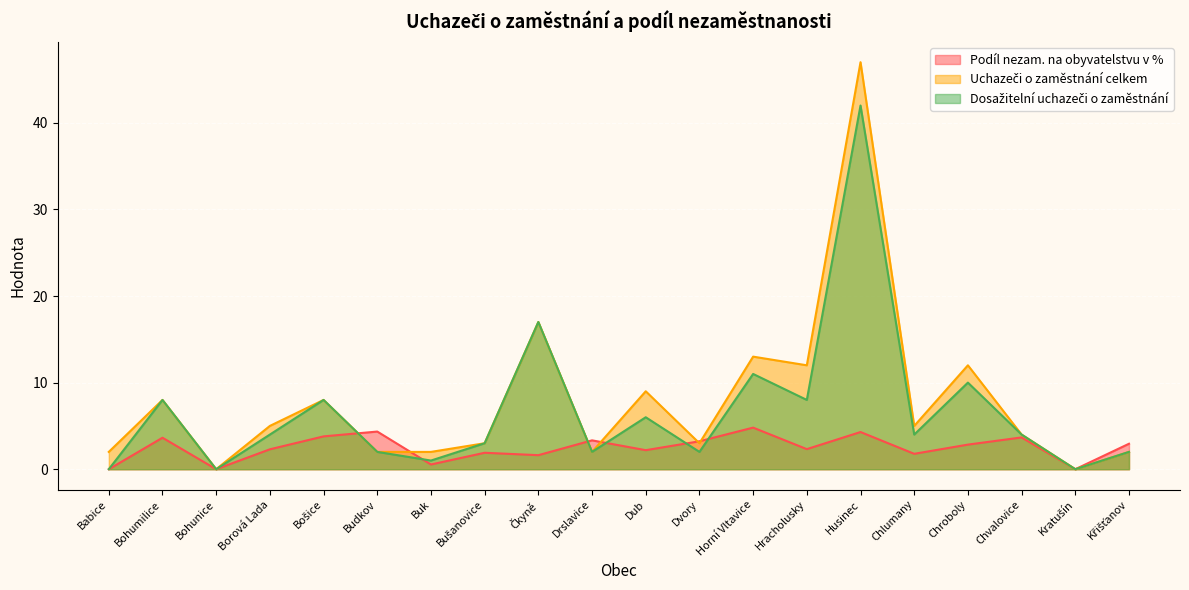

True or false: Dosažitelní uchazeči o zaměstnání has more than 2 interior local peaks.

True